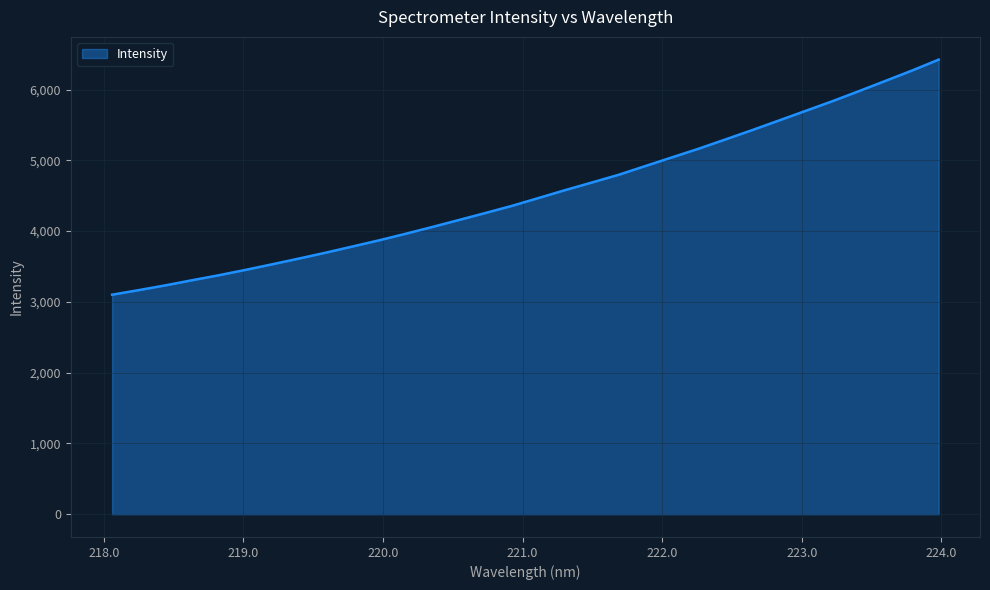

What is the difference between the maximum and minimum values?

3321.4